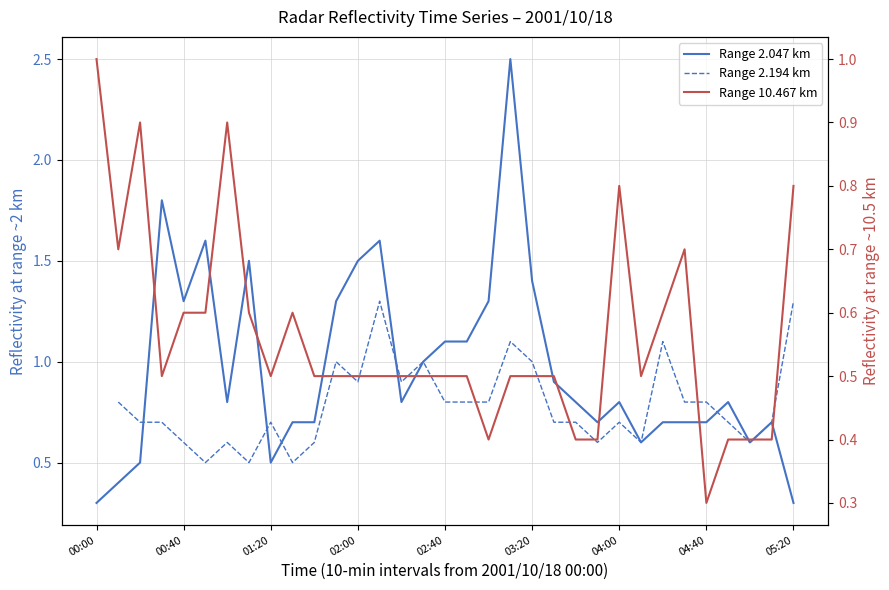

True or false: Range 10.467 km and Range 2.194 km cross at least once.

True